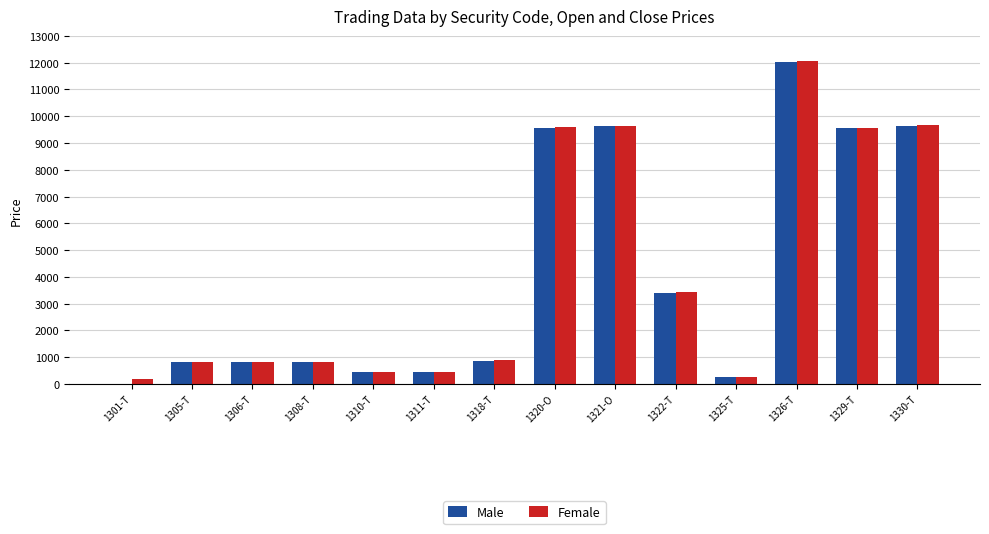

Is the value of Female at 1321-O greater than the value of Male at 1308-T?

Yes